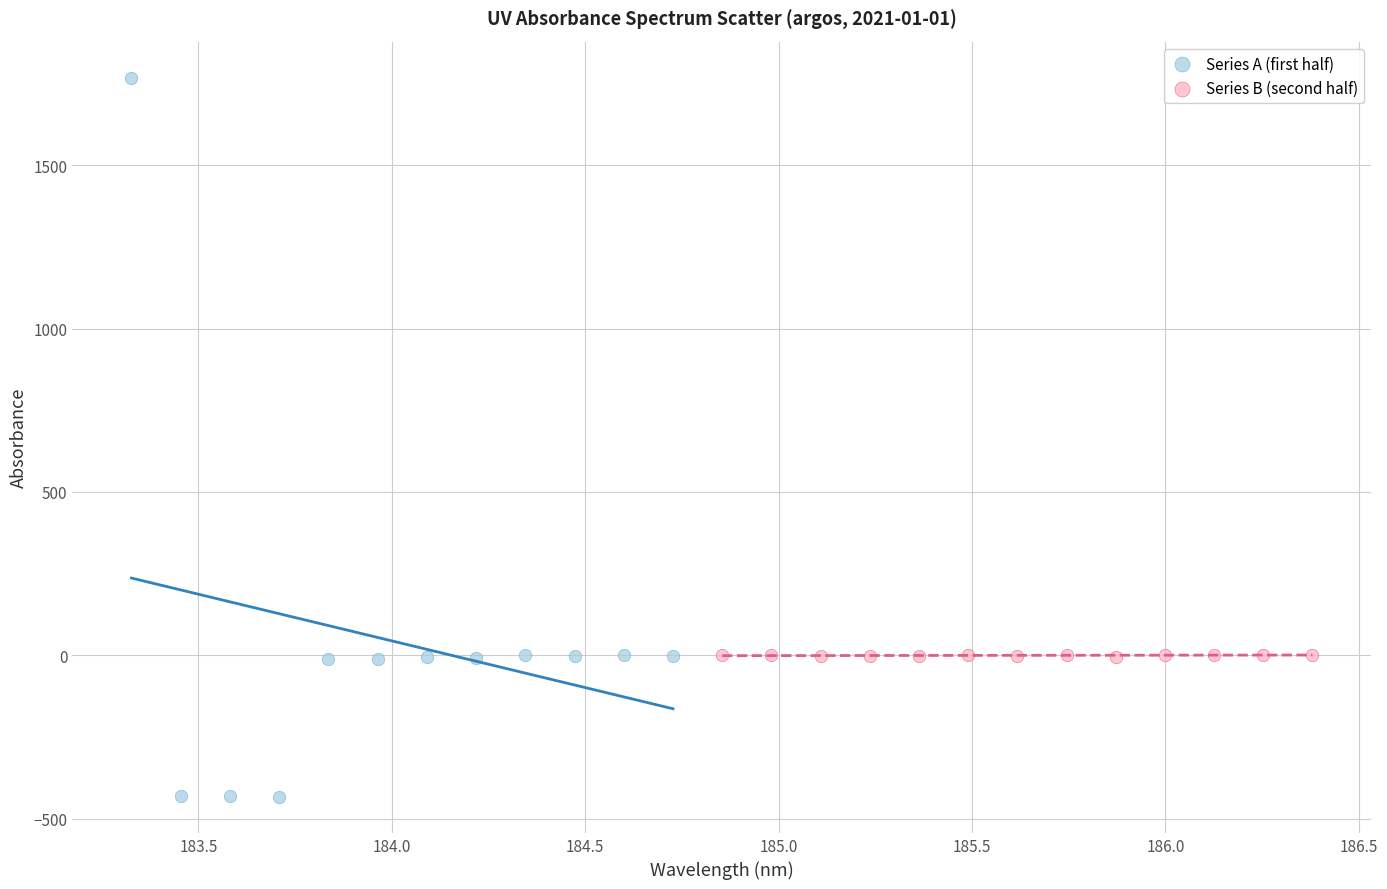

Which series contains the highest Y value?

Series A (first half)